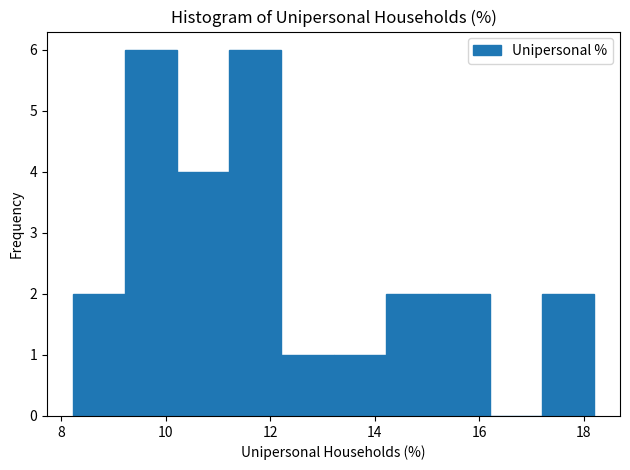

What is the height of the bar covering 10.2 to 11.2 on the x-axis? Neither the bar edges nor the heights are printed on the chart, so give them approximately, as read against the axes.

4